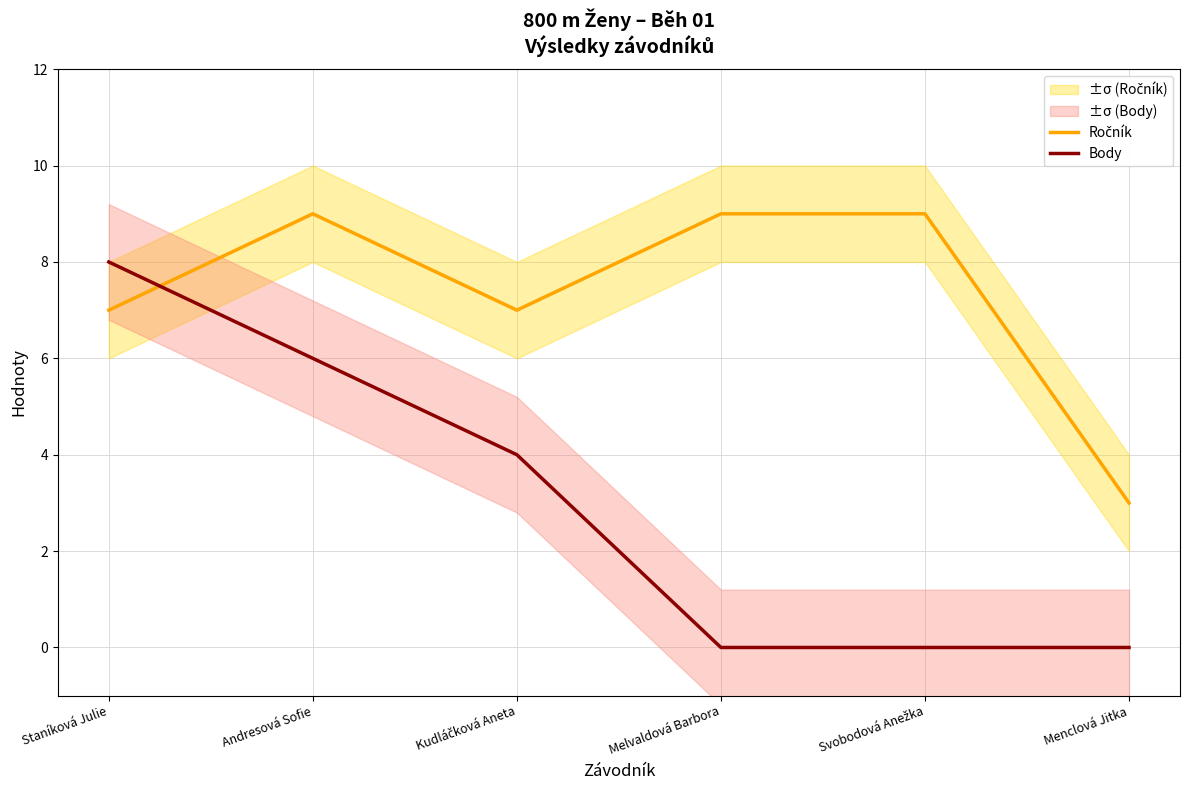

What is the highest value of the Body series?

8